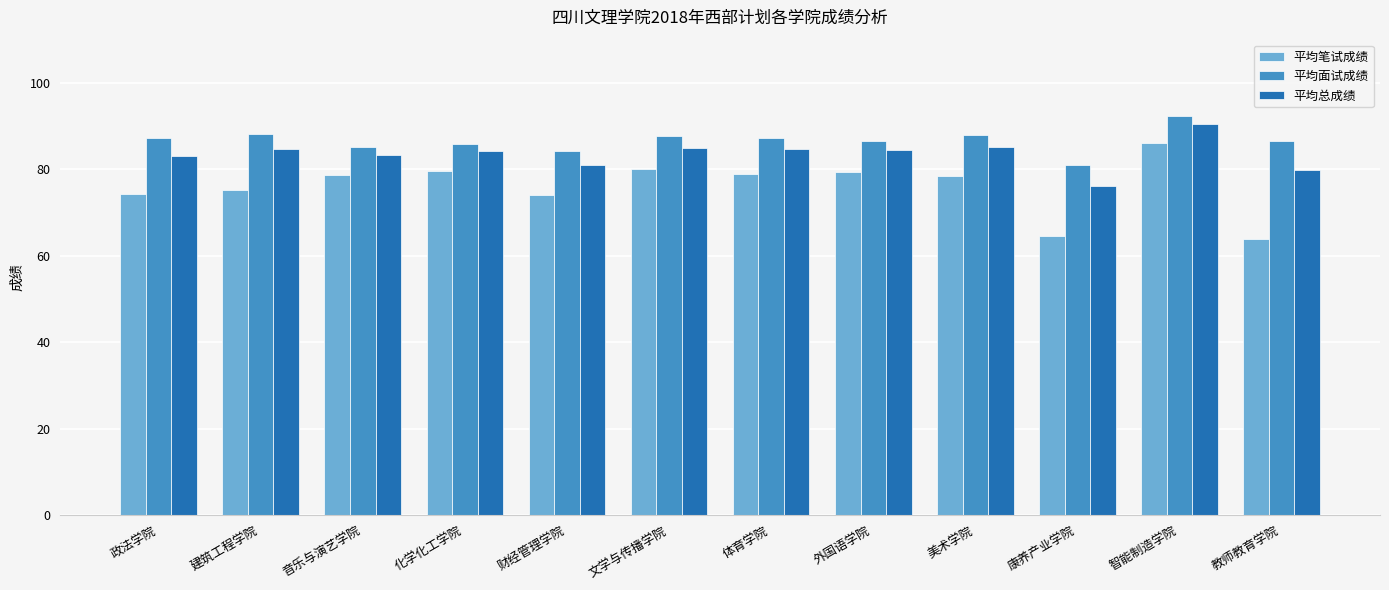

What is the label of the 12th bar from the right?

政法学院